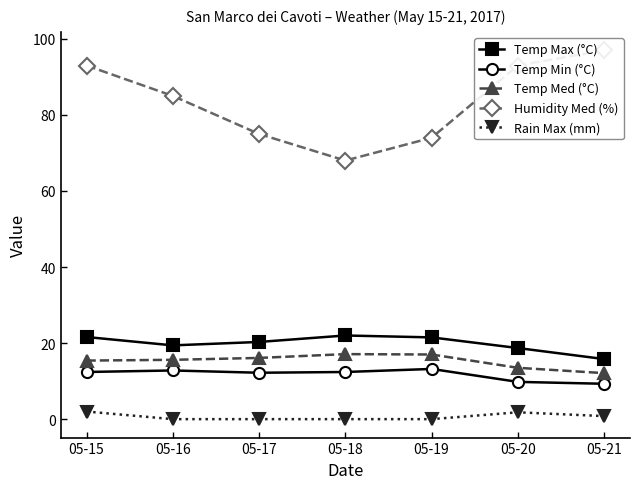

Between 05-18 and 05-20, which series saw the biggest shift?

Humidity Med (%)